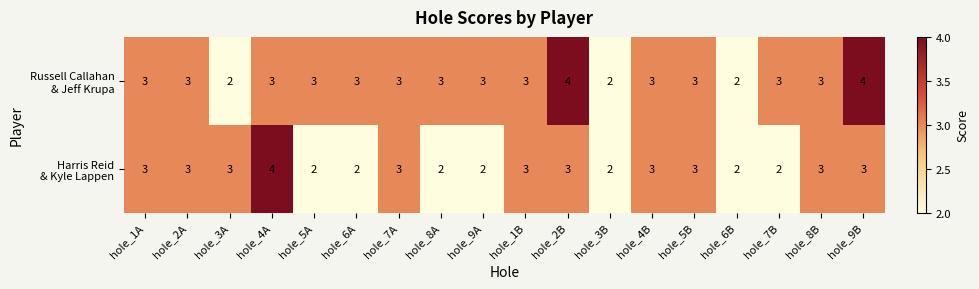

What is the maximum value shown in the chart?

4